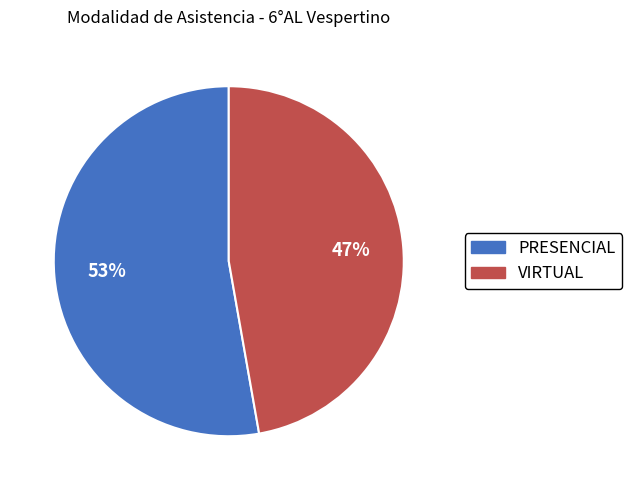

Is there a majority slice in this chart?

Yes